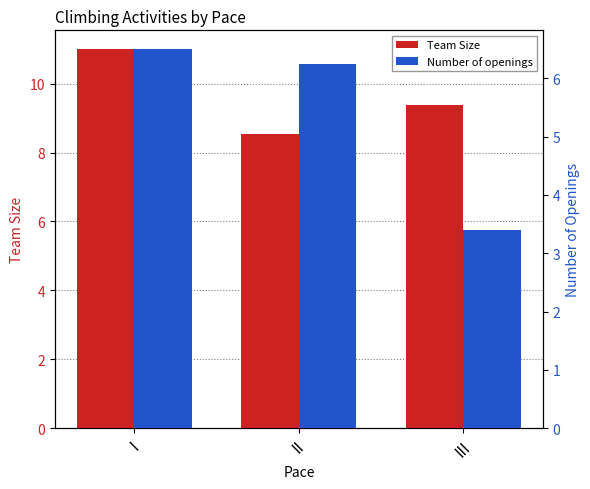

What is the value of the Number of openings bar at the 3rd from the left?

3.4